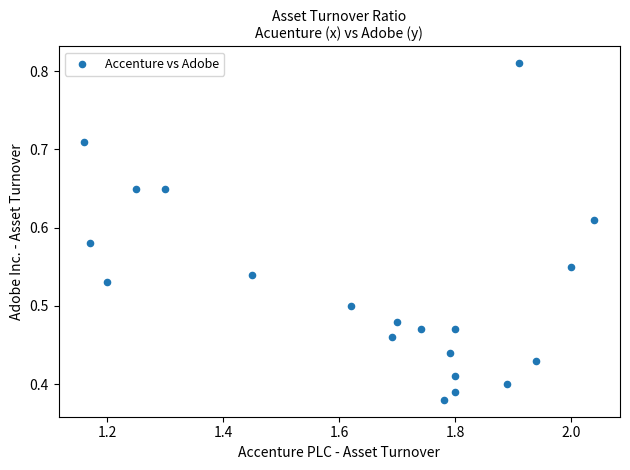

What is the range of X values (max minus min)?

0.9